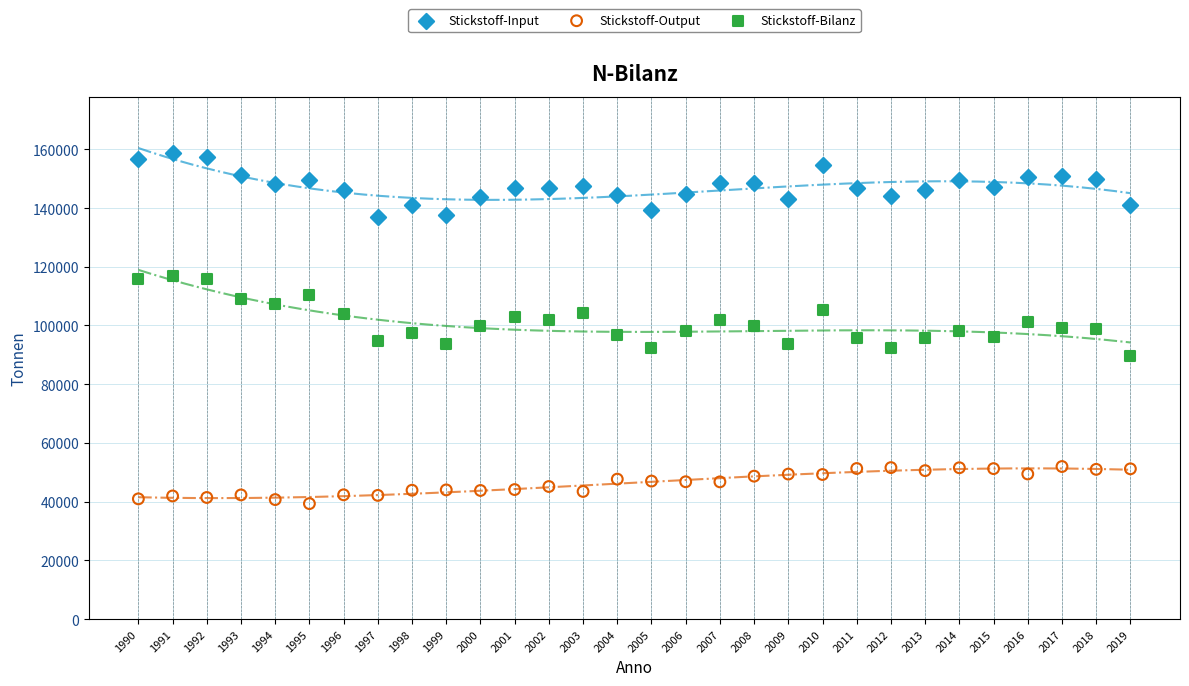

Which series contains the highest Y value?

Stickstoff-Input